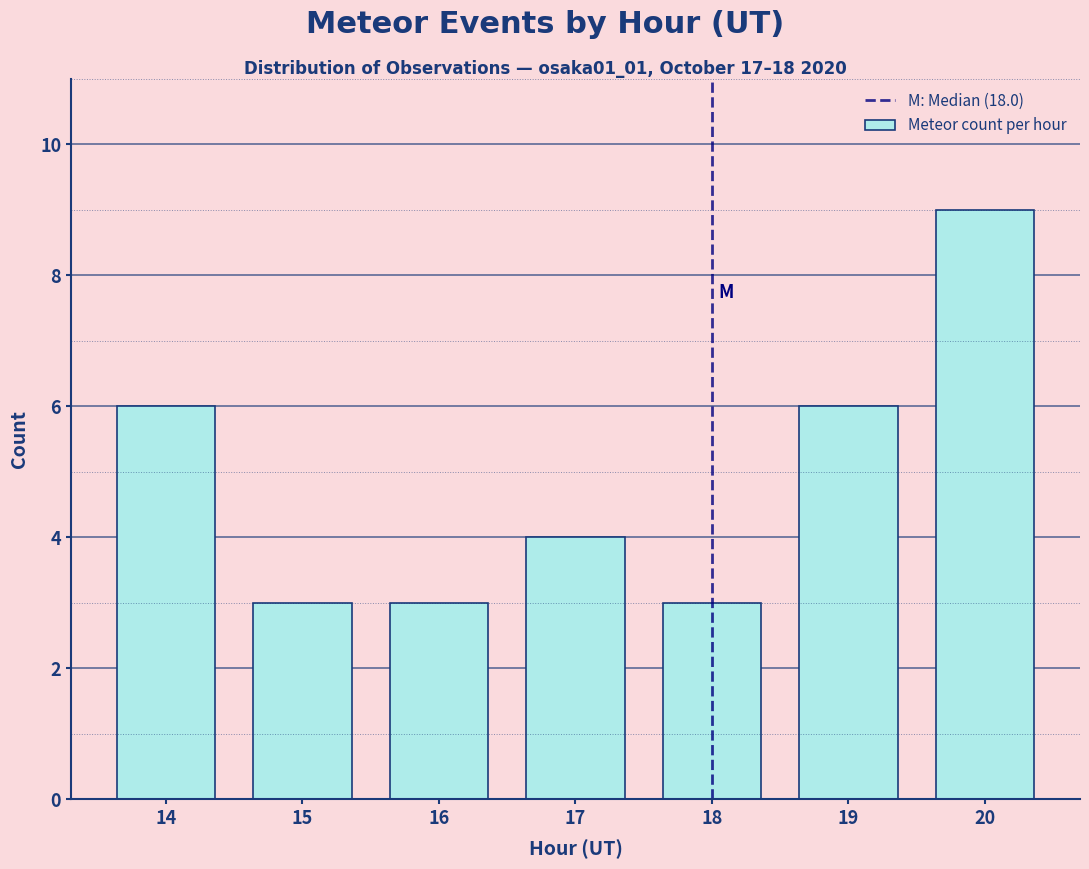

How tall is the bar that spans 13.5 to 14.5 on the x-axis? The values are not printed on the chart, so give them approximately, as read against the axis.

6